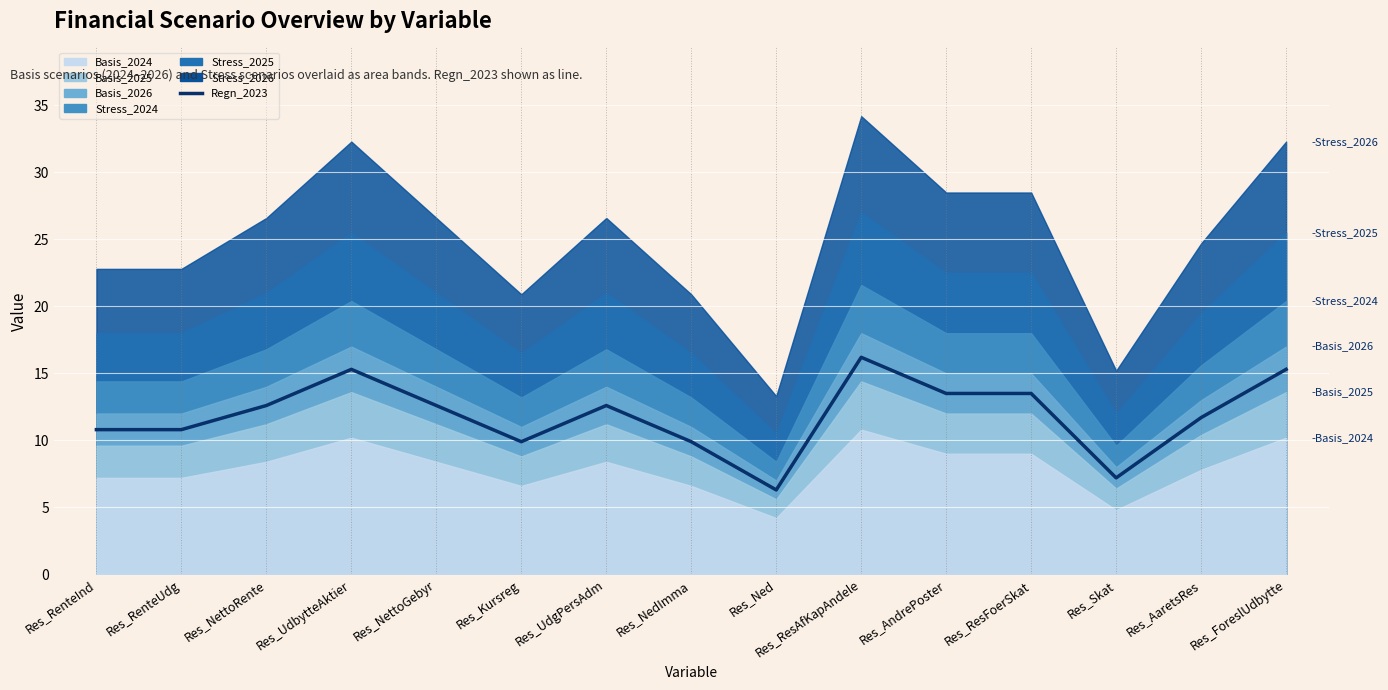

Count the number of values greater than 12.

8